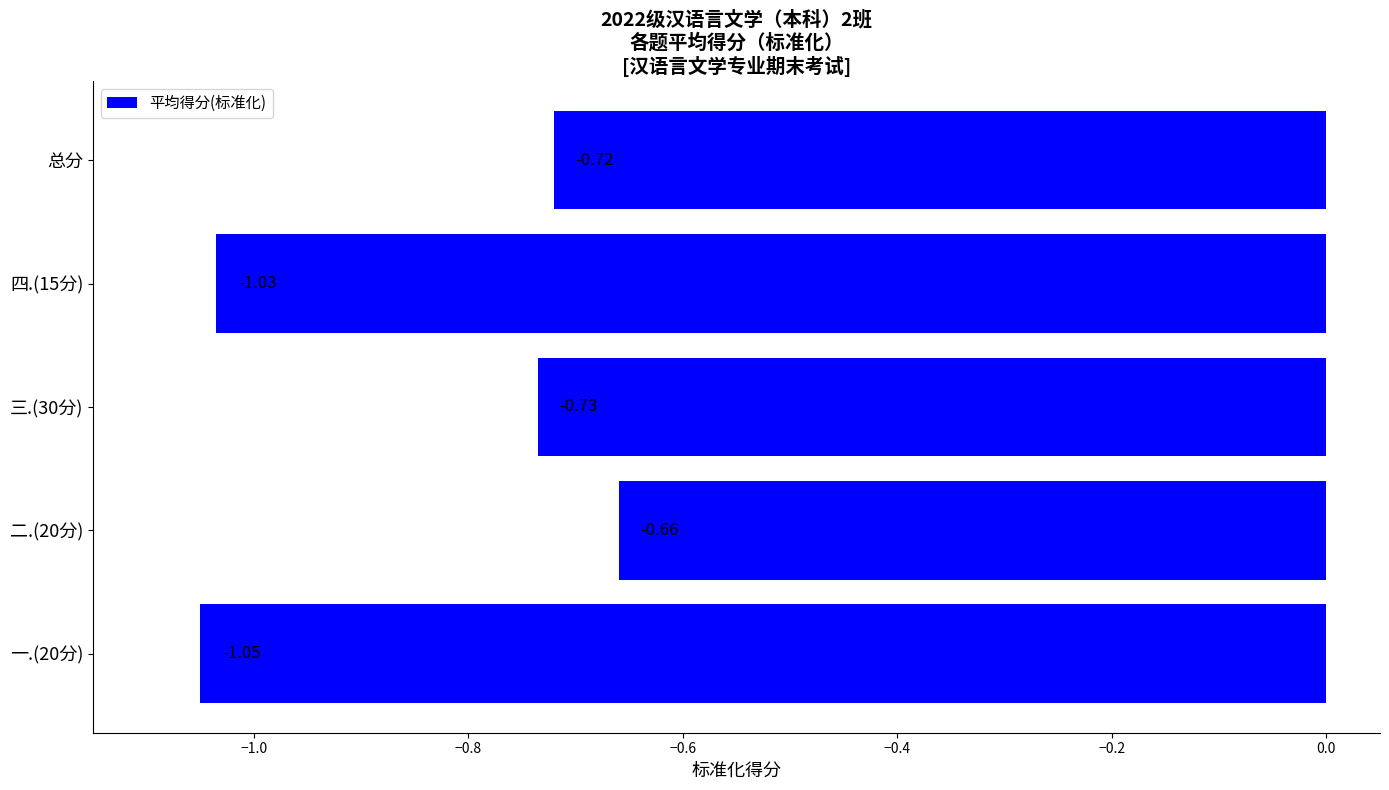

Rank the categories by value from highest to lowest.

二.(20分), 总分, 三.(30分), 四.(15分), 一.(20分)